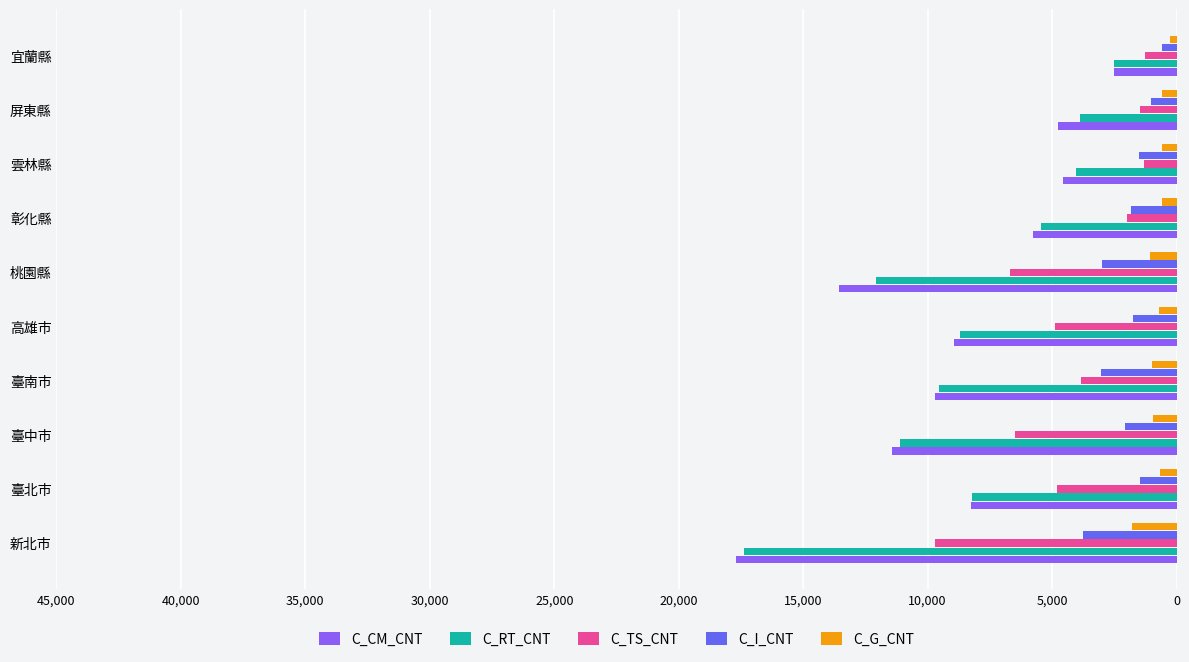

Is the value of C_G_CNT at 雲林縣 greater than the value of C_CM_CNT at 宜蘭縣?

No